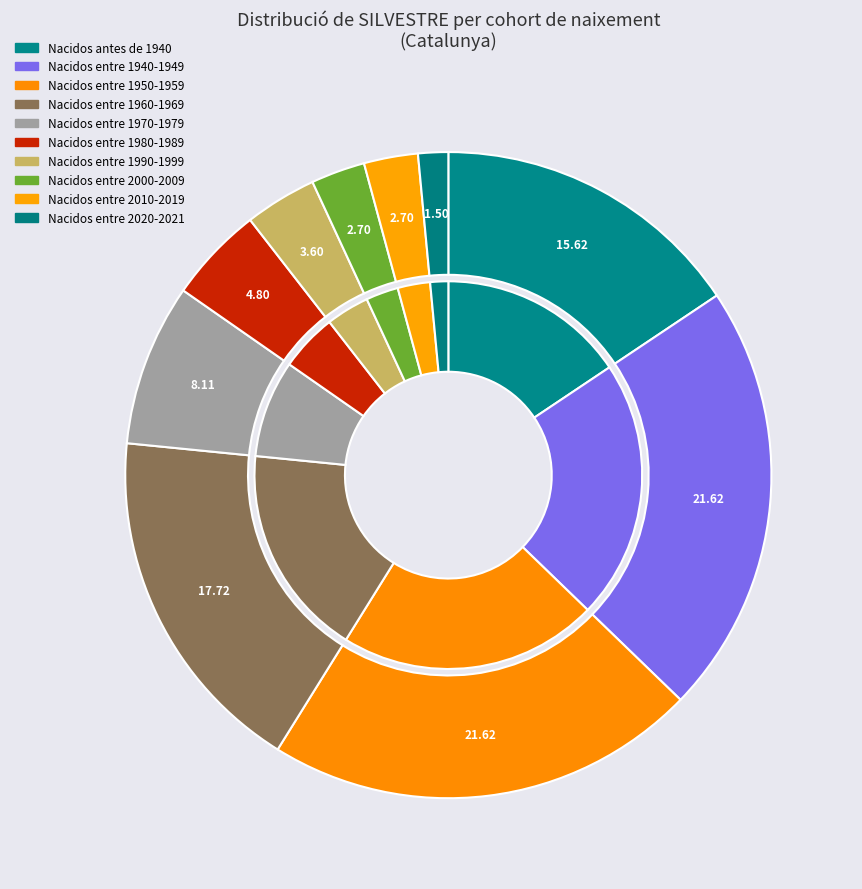

What percentage is the Nacidos entre 2000-2009 slice, to the nearest percent?

3%